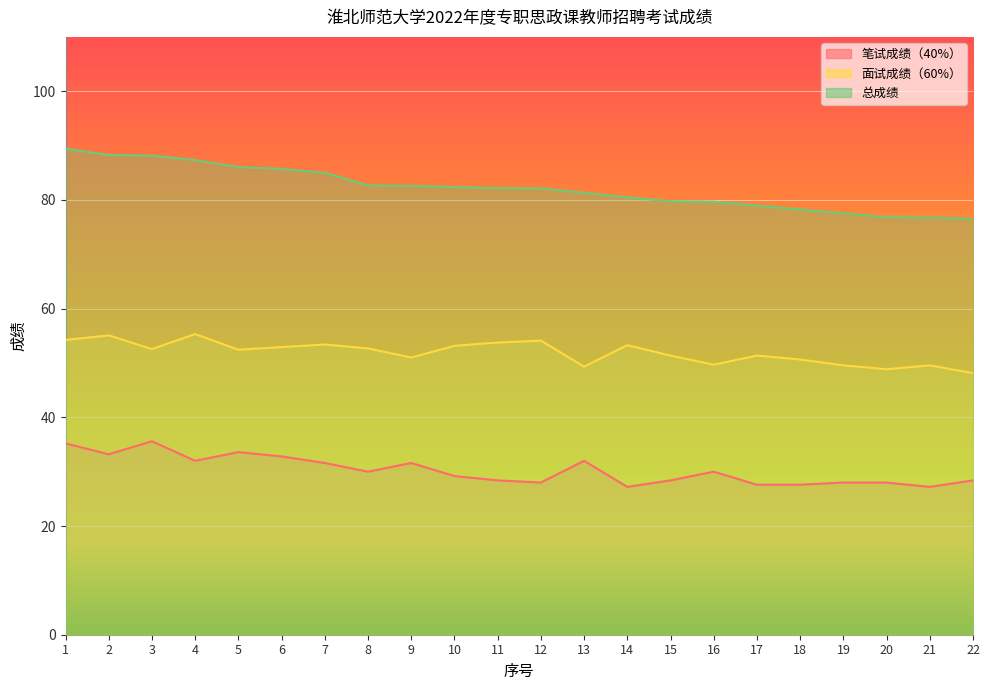

Rank the series by their maximum value, from highest to lowest.

总成绩, 面试成绩（60%）, 笔试成绩（40%）